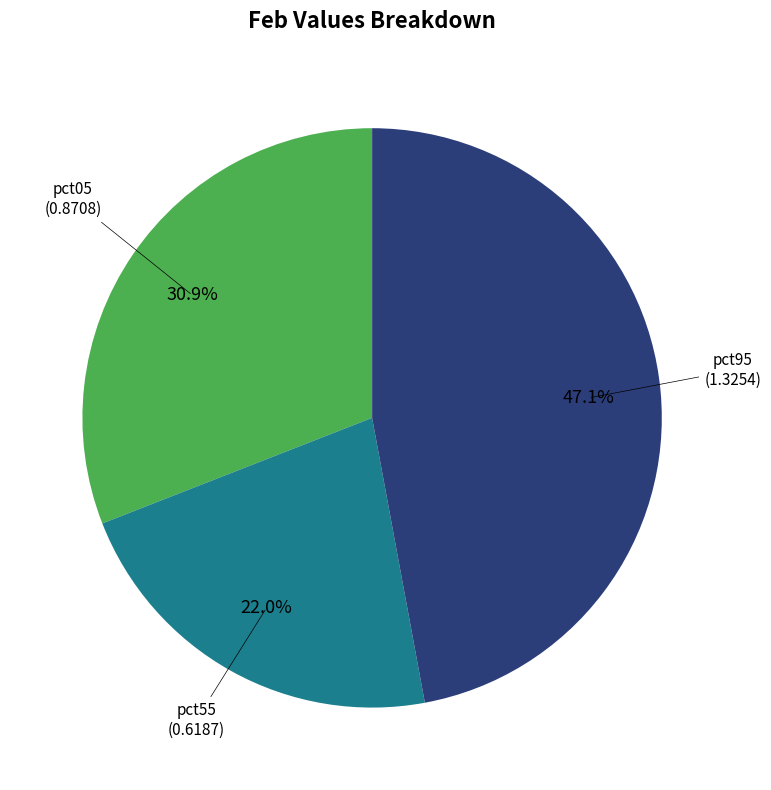

Is there any slice that represents more than half of the pie?

No